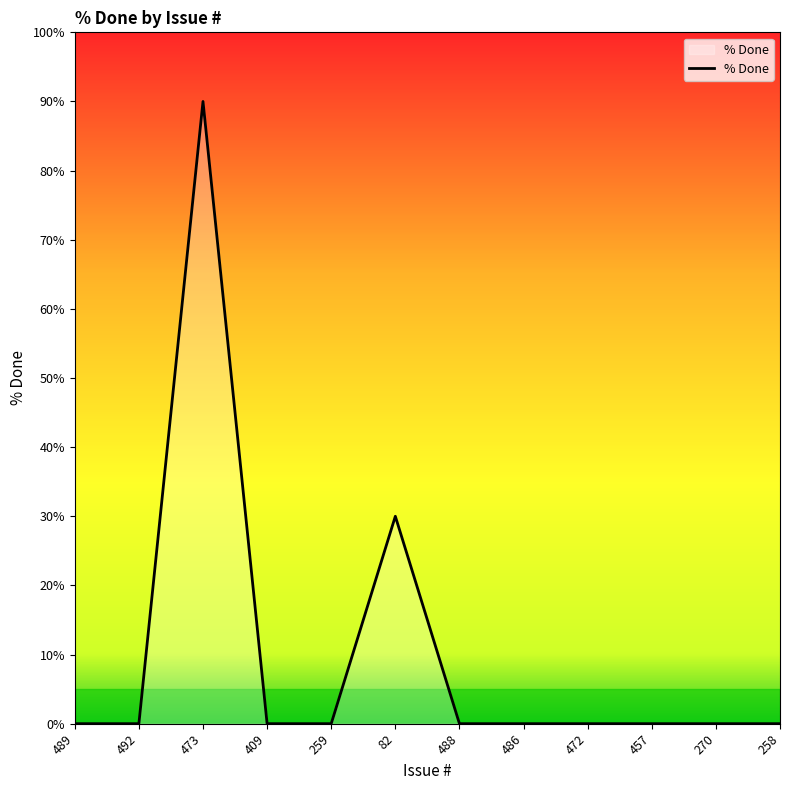

Reading left to right, transcribe all the data shown in this chart.

489=0	492=0	473=90	409=0	259=0	82=30	488=0	486=0	472=0	457=0	270=0	258=0